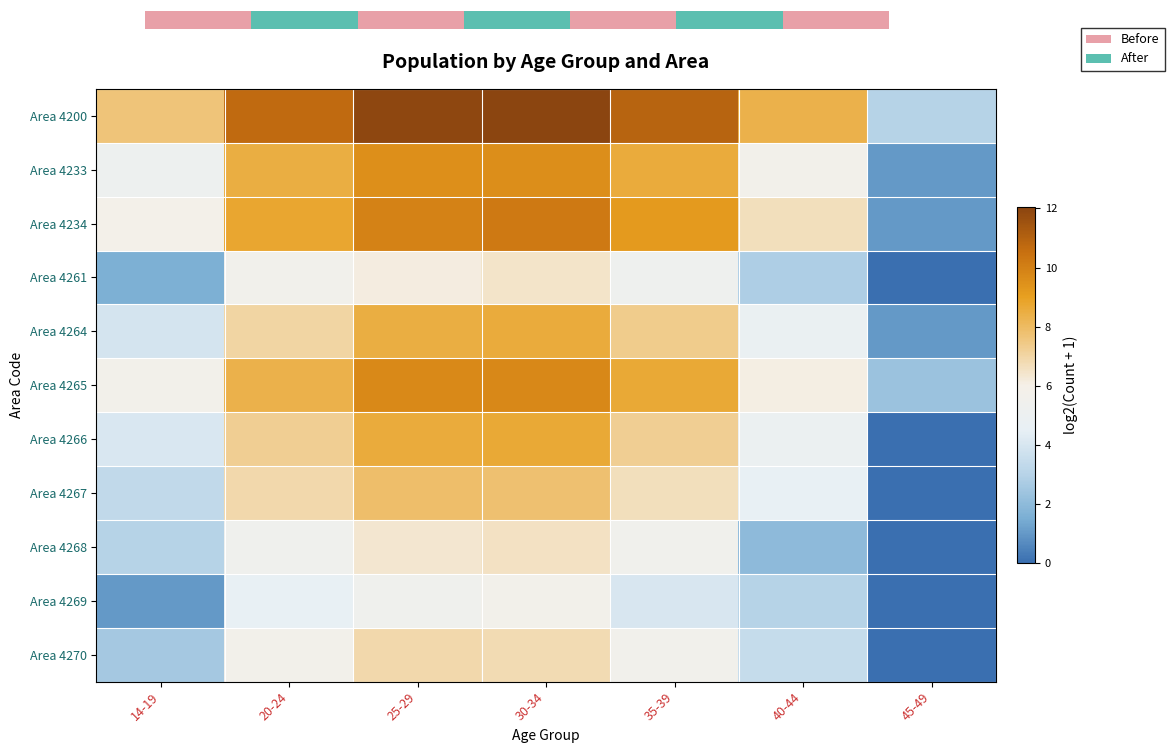

At which category is the sum across all series the highest?

30-34